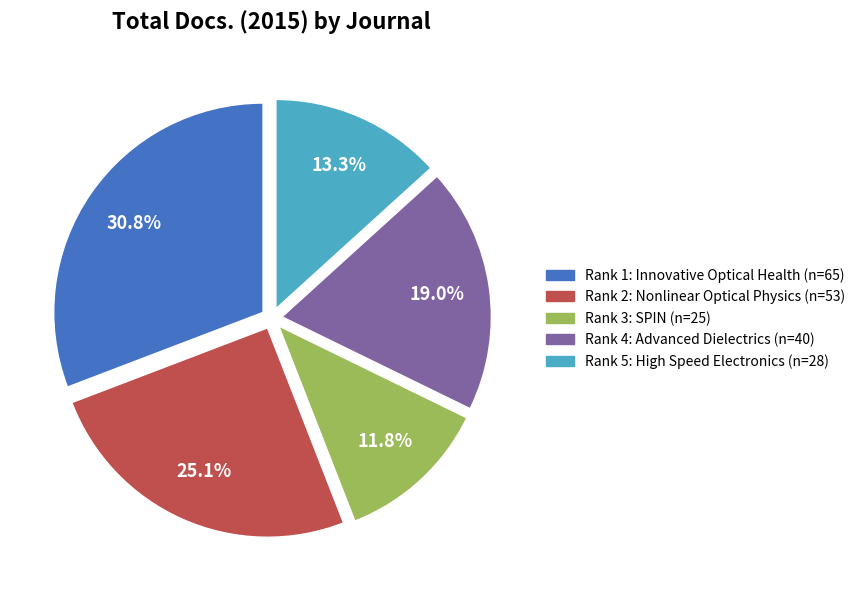

Count the number of slices in the pie.

5